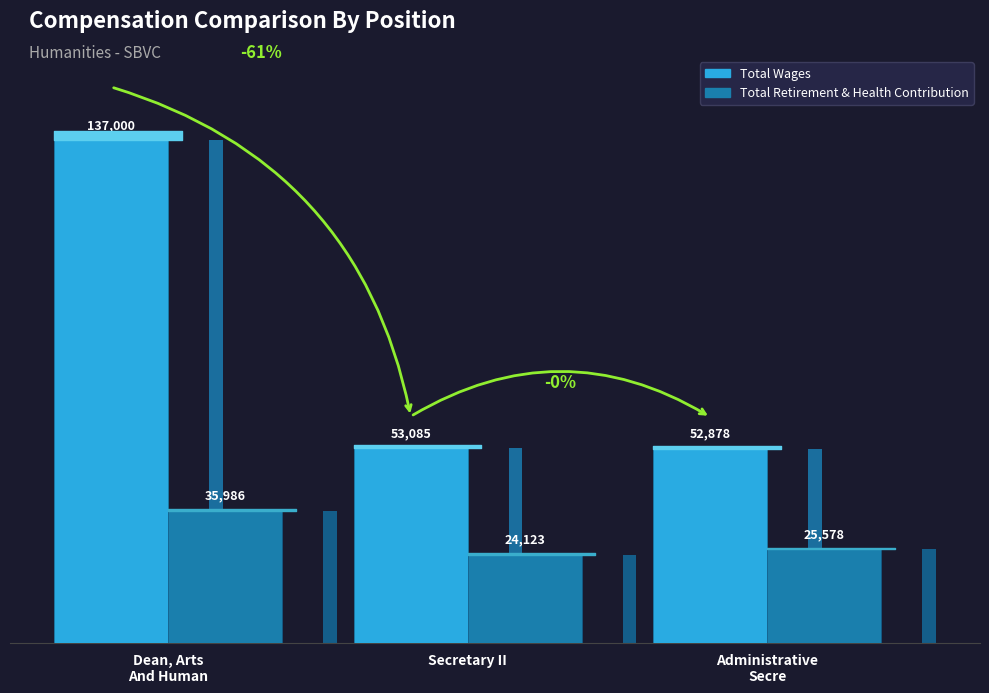

True or false: Total Retirement & Health Contribution has a value of 24123 at Secretary II.

True